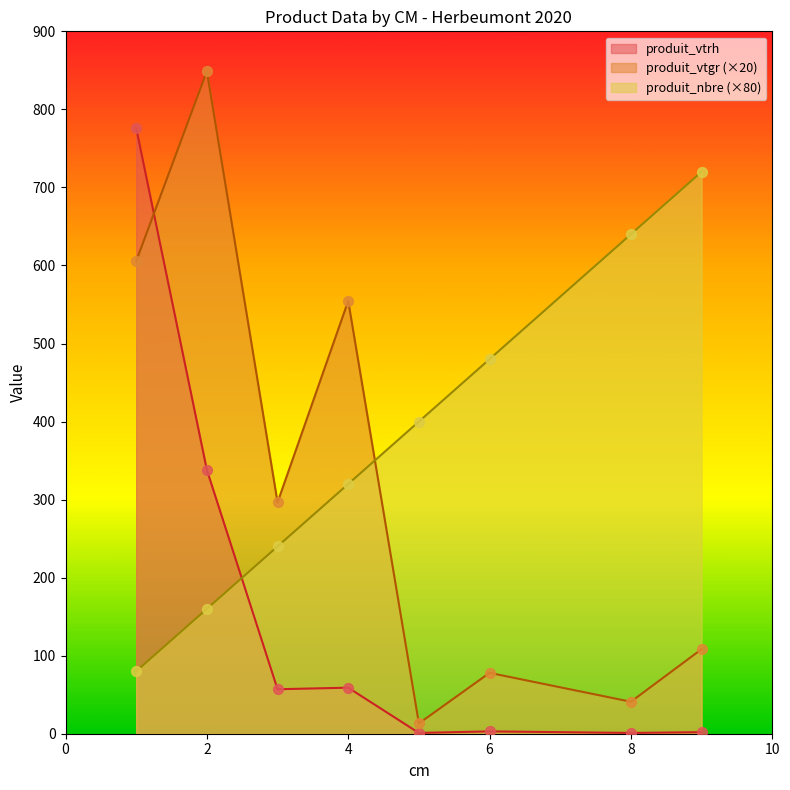

Is the value of produit_vtgr at 1 greater than the value of cm at 6?

Yes